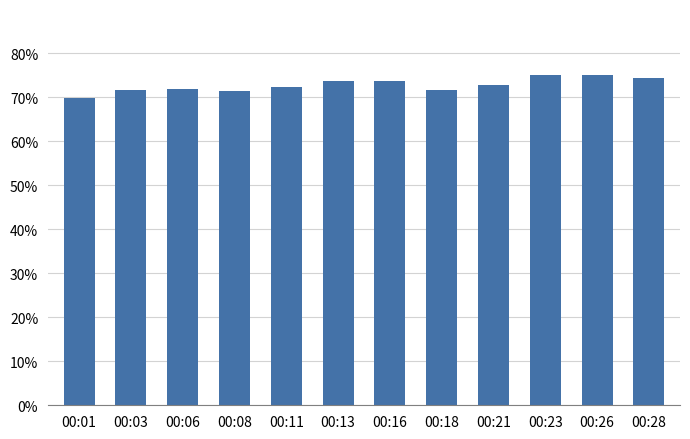

What is the maximum value shown in the chart?

75.0